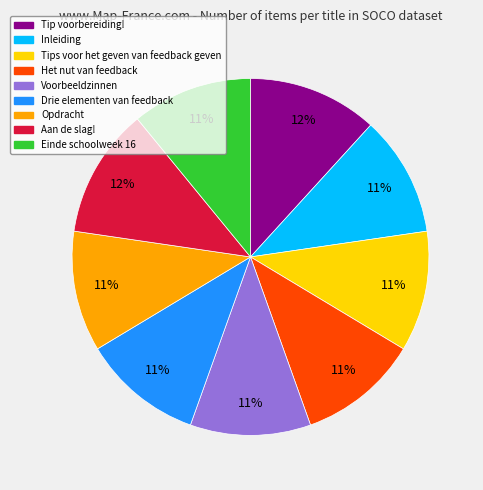

To the nearest percent, what percentage of the pie is Opdracht?

11%